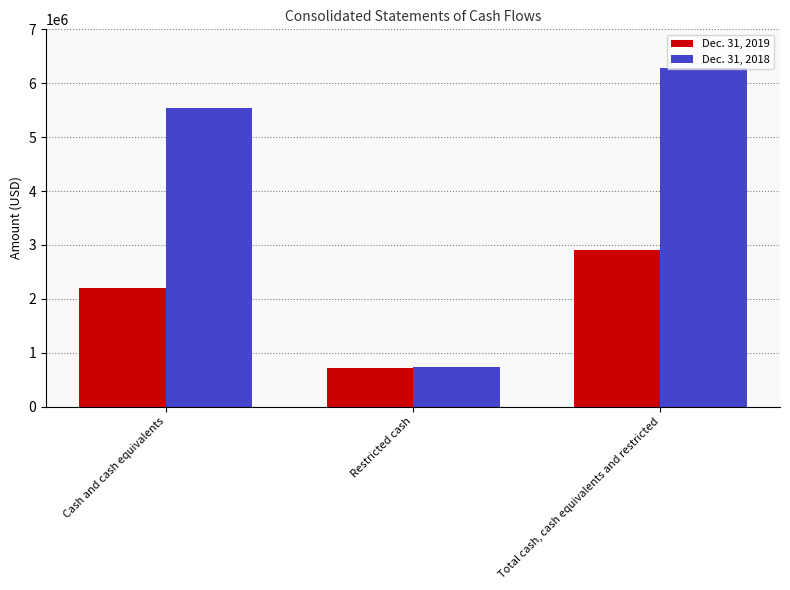

List the labels in order of Dec. 31, 2019 value, largest first.

Total cash, cash equivalents and restricted, Cash and cash equivalents, Restricted cash